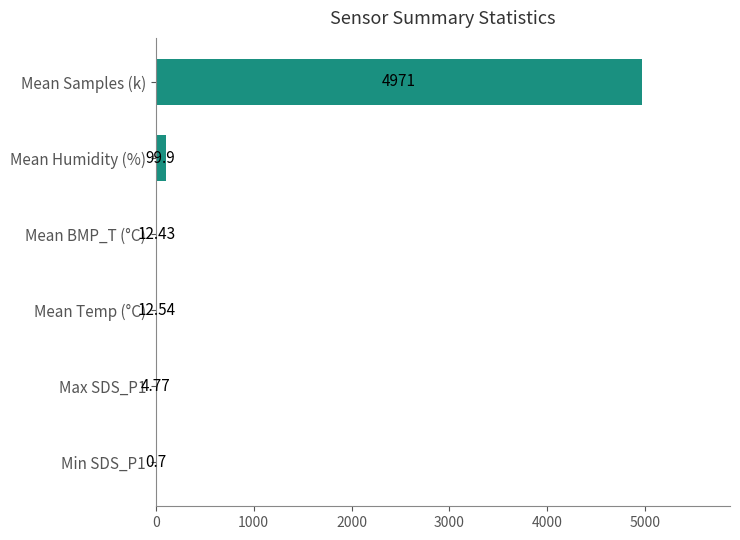

Which category has the highest value across all series?

Mean Samples (k)